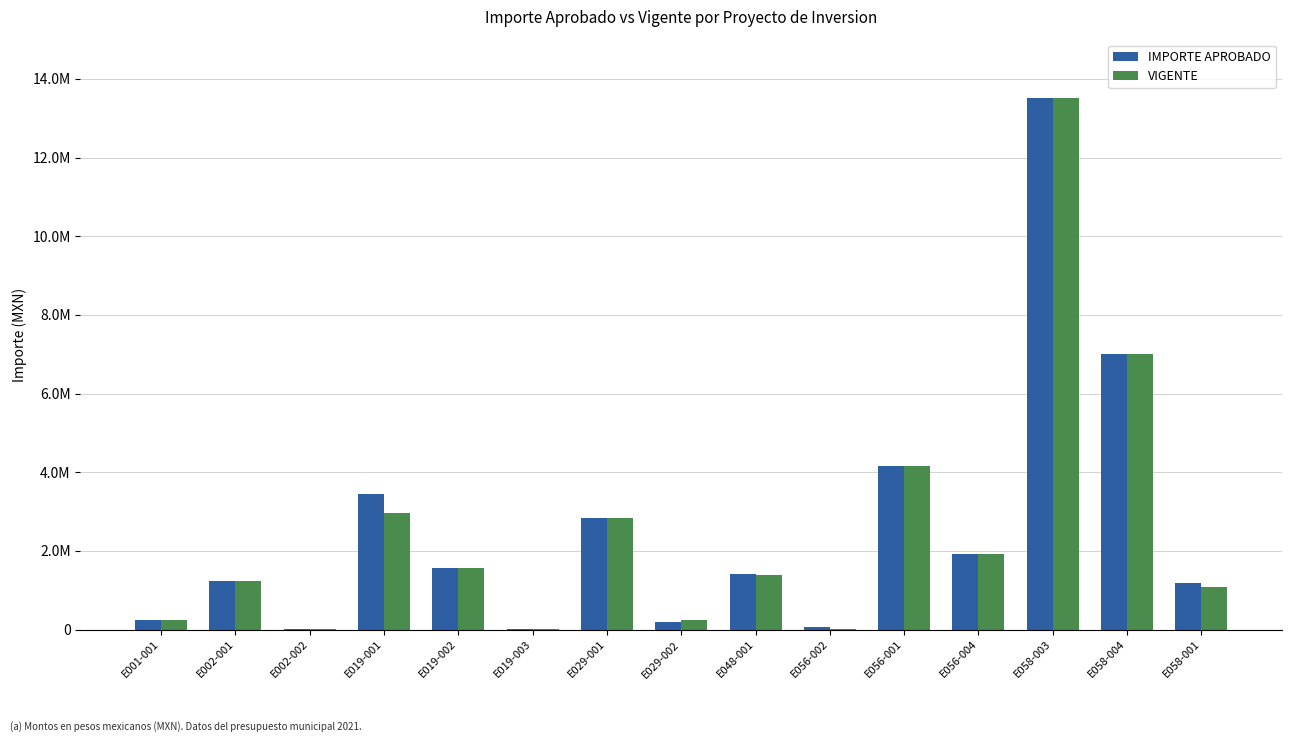

What are all the series names shown in the legend?

IMPORTE APROBADO, VIGENTE